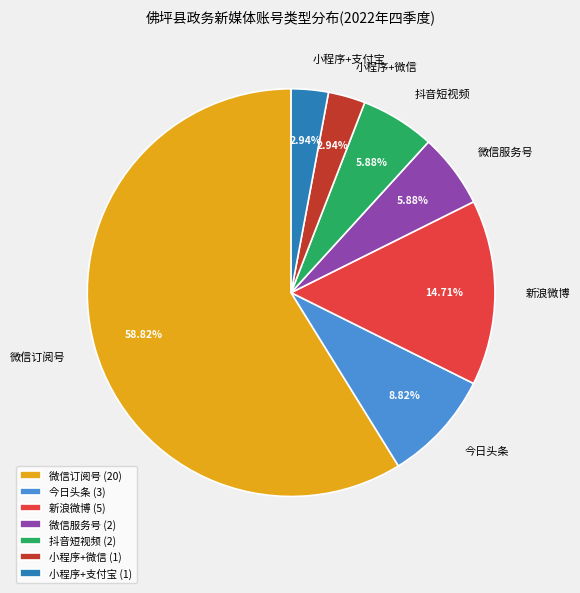

The 微信服务号 slice represents 1% of the pie. True or false?

False